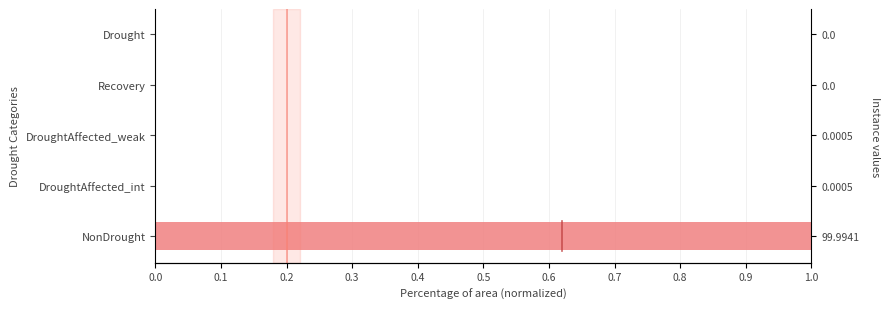

Is it true that the value at Recovery is 0.4?

False